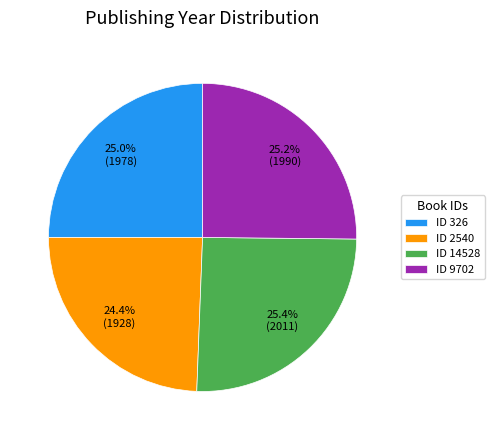

How many segments does this pie chart have?

4